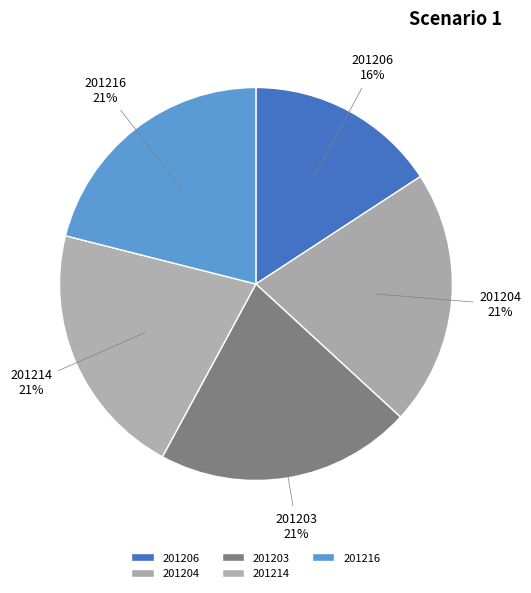

To the nearest percent, what is the average slice percentage?

20%